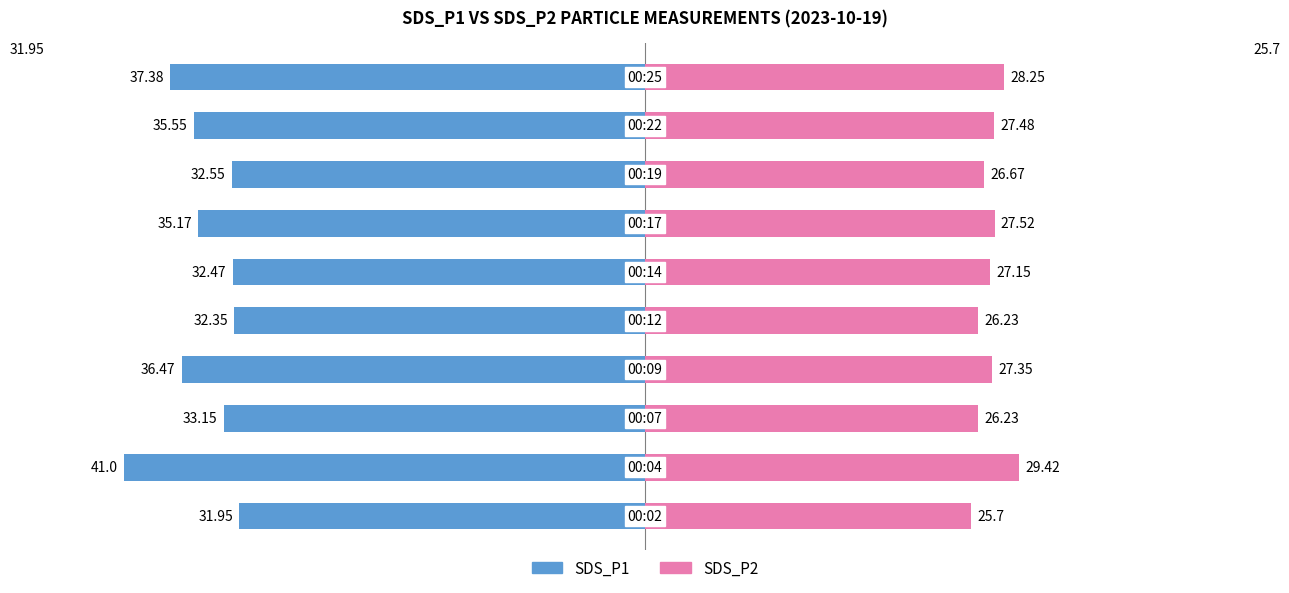

Reading left to right, list all the values displayed in this chart.

SDS_P1: 0=-31.9	1=-41.0	2=-33.1	3=-36.5	4=-32.4	5=-32.5	6=-35.2	7=-32.5	8=-35.5	9=-37.4
SDS_P2: 0=25.7	1=29.4	2=26.2	3=27.4	4=26.2	5=27.1	6=27.5	7=26.7	8=27.5	9=28.2